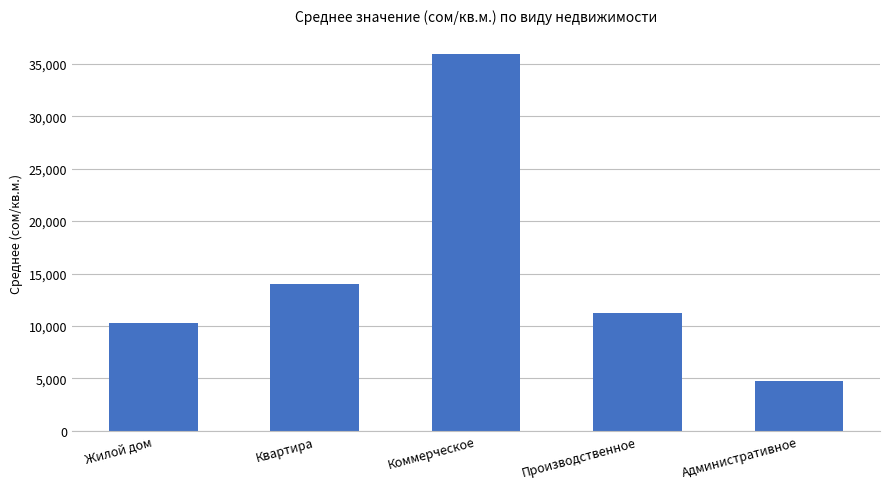

What is the sum of all values?

76291.6